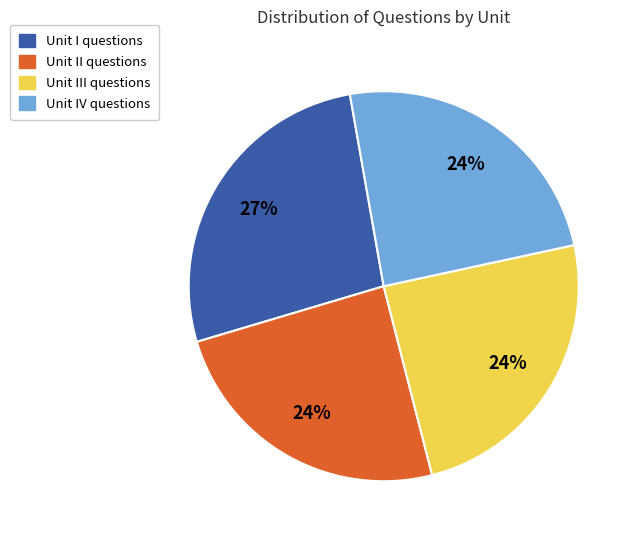

To the nearest percent, what is the average slice percentage?

25%